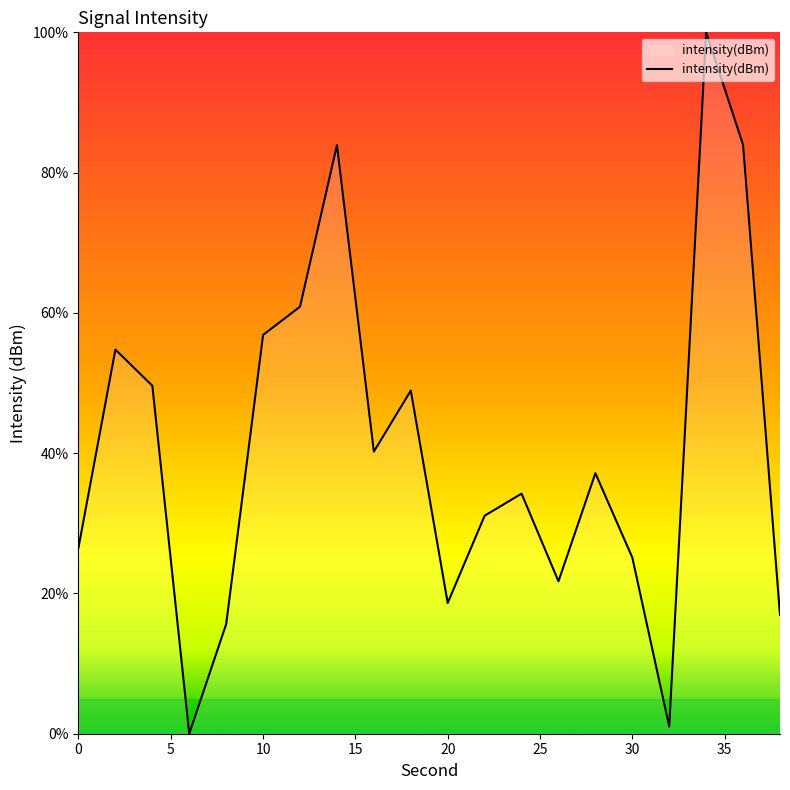

True or false: the data has more than 2 interior local peaks.

True